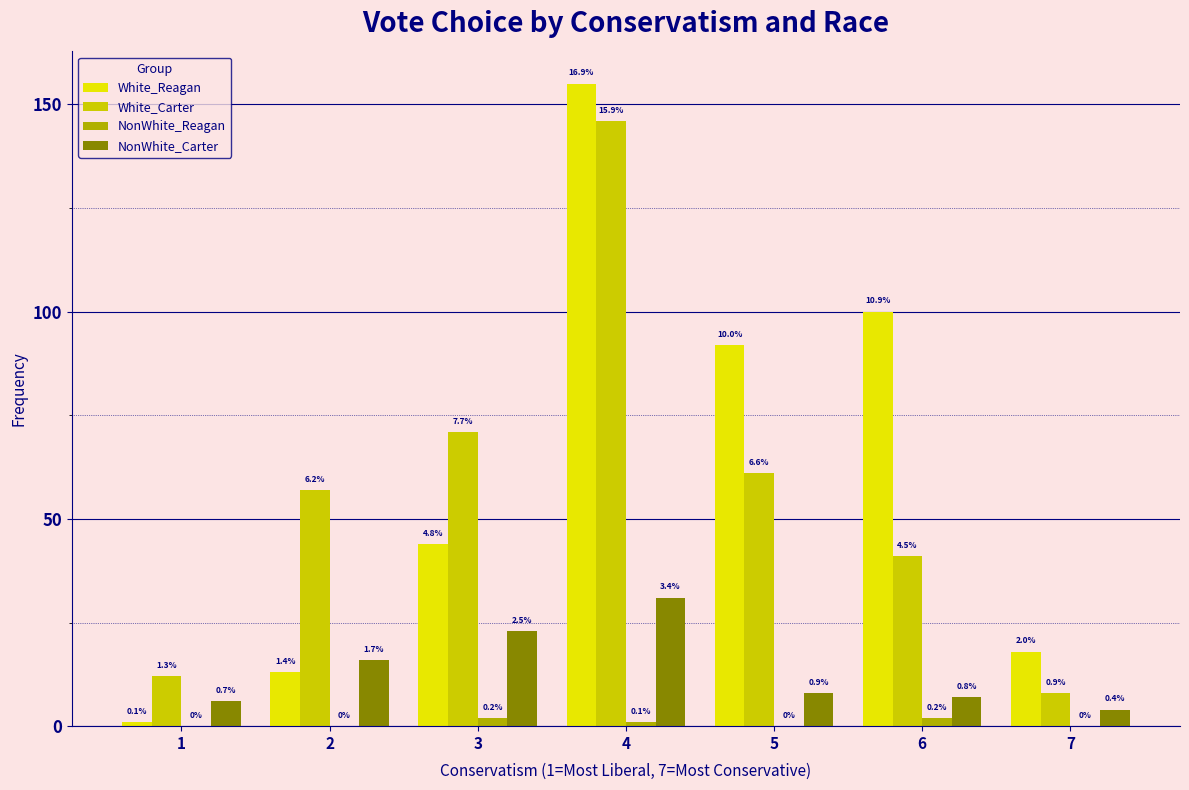

Rank the series by their maximum value, from highest to lowest.

White_Reagan, White_Carter, NonWhite_Carter, NonWhite_Reagan